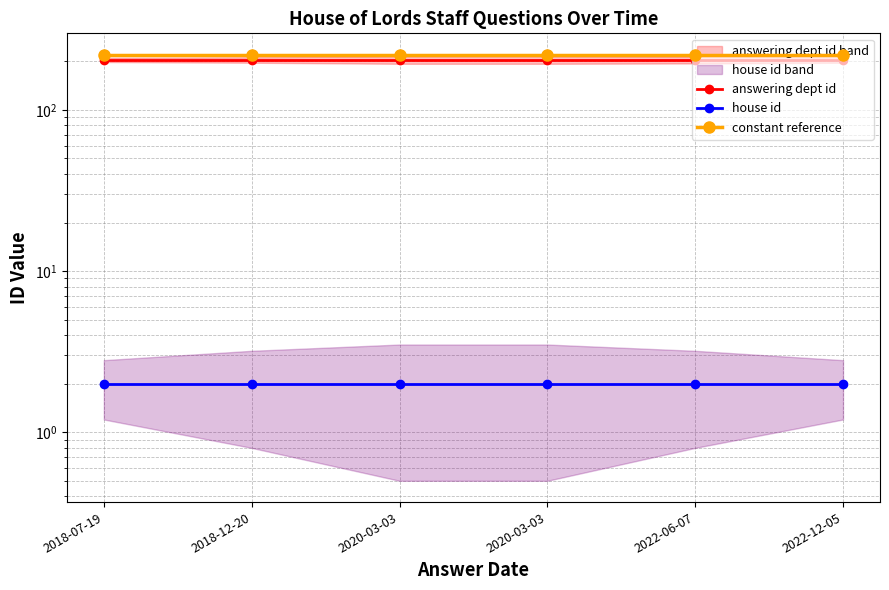

Reading right to left, list all the values displayed in this chart.

answering dept id: 2022-12-05=204	2022-06-07=204	2020-03-03=204	2020-03-03=204	2018-12-20=204	2018-07-19=204
house id: 2022-12-05=2	2022-06-07=2	2020-03-03=2	2020-03-03=2	2018-12-20=2	2018-07-19=2
constant reference: 2022-12-05=220	2022-06-07=220	2020-03-03=220	2020-03-03=220	2018-12-20=220	2018-07-19=220